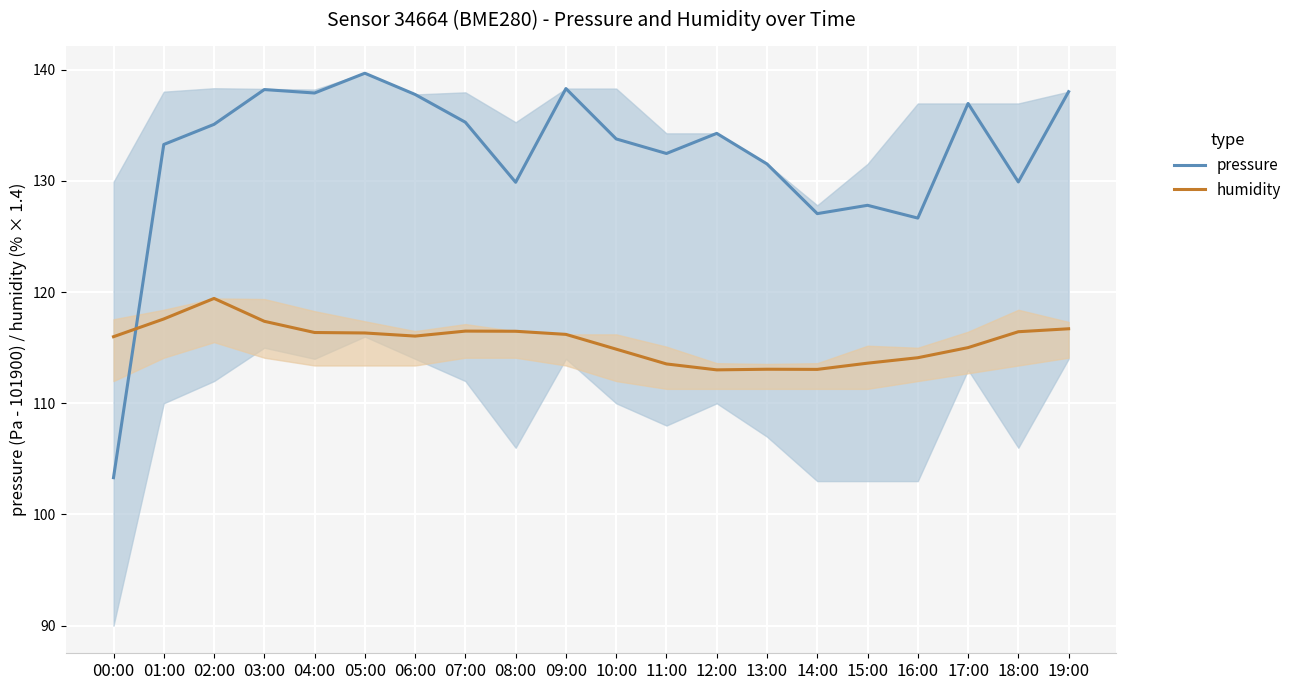

How many lines are shown in the chart?

2